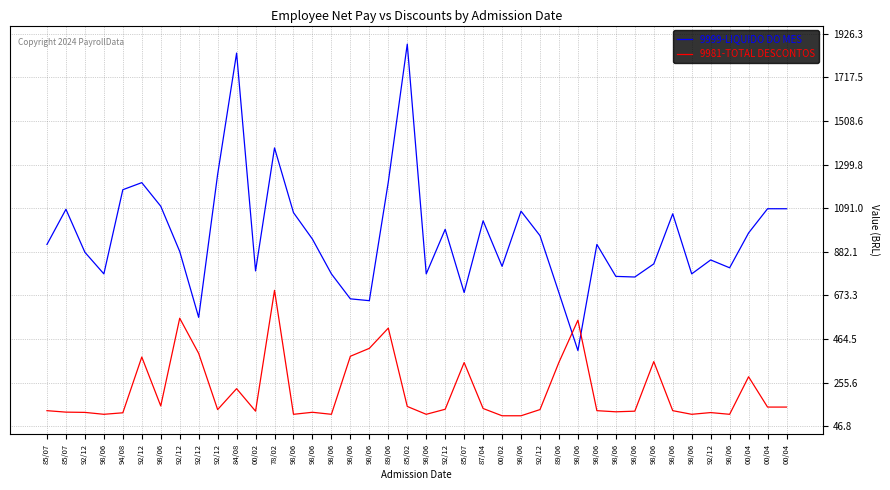

Does the chart have visible grid lines?

Yes